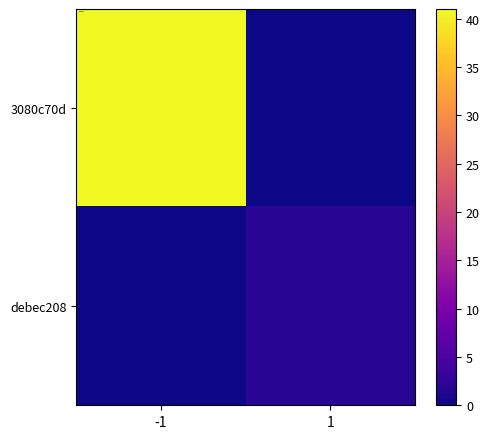

Which category has the lowest value across all series?

1